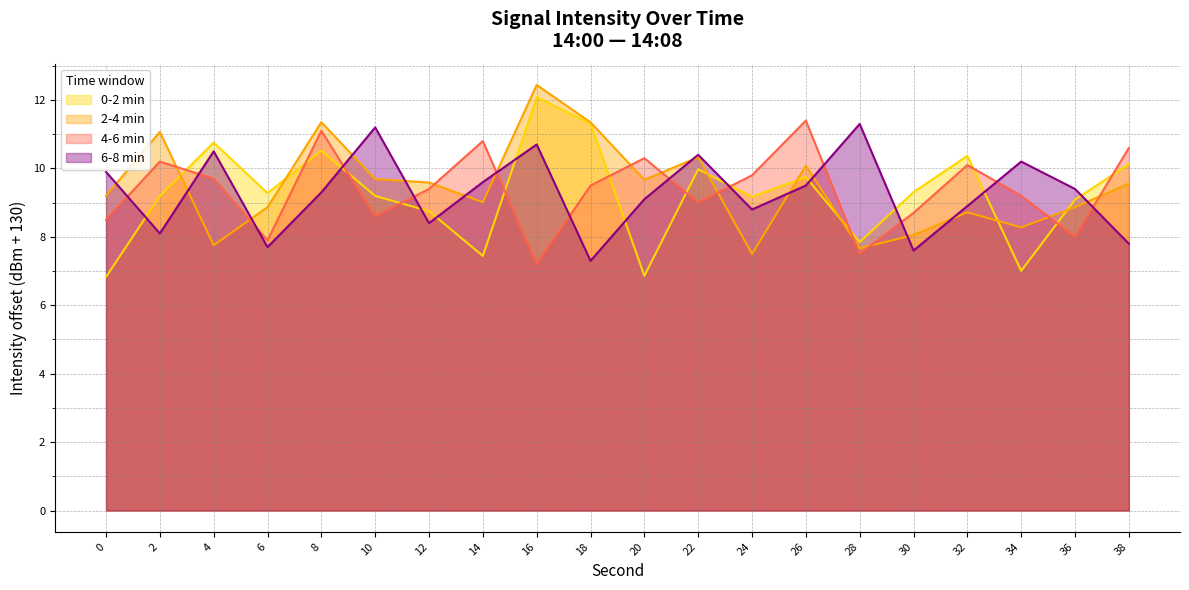

Between 28 and 38, which is larger?

38